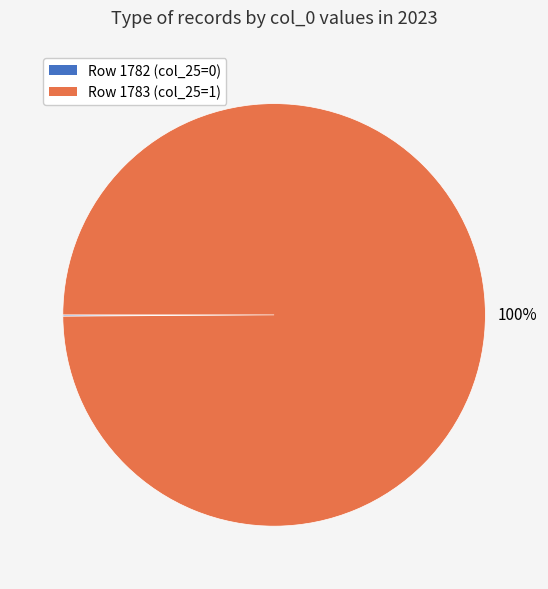

To the nearest percent, what is the difference between the largest and smallest slice percentages?

100%